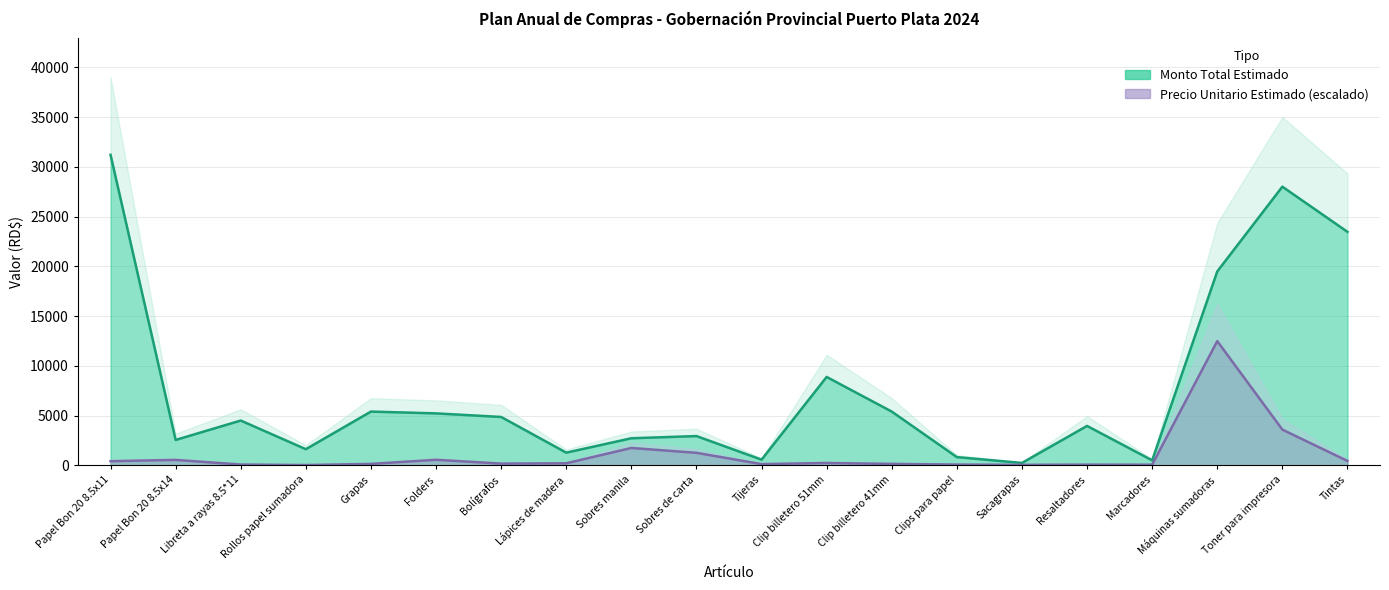

Reading left to right, extract all data points from this chart.

Precio Unitario Estimado: Papel Bon 20 8.5x11=416.5	Papel Bon 20 8.5x14=544.6	Libreta a rayas 8.5*11=80.1	Rollos papel sumadora=28.8	Grapas=144.2	Folders=557.4	Bolígrafos=173.0	Lápices de madera=203.7	Sobres manila=1742.8	Sobres de carta=1255.8	Tijeras=121.7	Clip billetero 51mm=237.1	Clip billetero 41mm=144.2	Clips para papel=75.6	Sacagrapas=51.3	Resaltadores=70.5	Marcadores=64.1	Máquinas sumadoras=12480.0	Toner para impresora=3588.0	Tintas=442.1
Monto Total Estimado: Papel Bon 20 8.5x11=31200.0	Papel Bon 20 8.5x14=2550.0	Libreta a rayas 8.5*11=4500.0	Rollos papel sumadora=1620.0	Grapas=5400.0	Folders=5220.0	Bolígrafos=4860.0	Lápices de madera=1272.0	Sobres manila=2720.0	Sobres de carta=2940.0	Tijeras=570.0	Clip billetero 51mm=8880.0	Clip billetero 41mm=5400.0	Clips para papel=826.0	Sacagrapas=240.0	Resaltadores=3960.0	Marcadores=500.0	Máquinas sumadoras=19478.0	Toner para impresora=28000.0	Tintas=23460.0